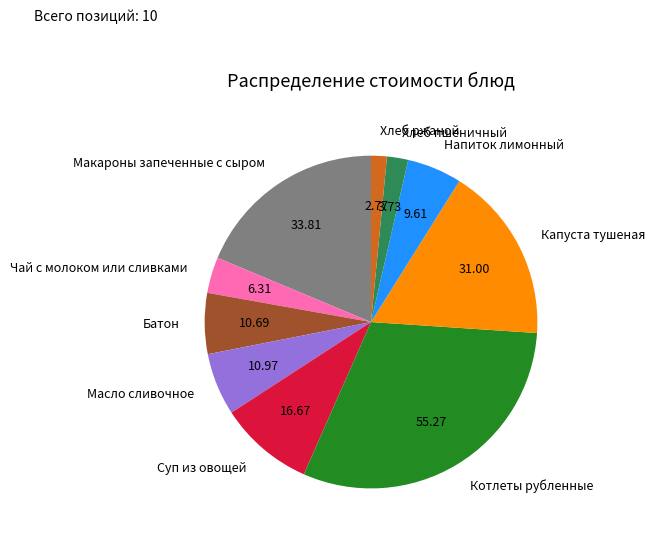

Does Хлеб ржаной represent more than half of the total?

No